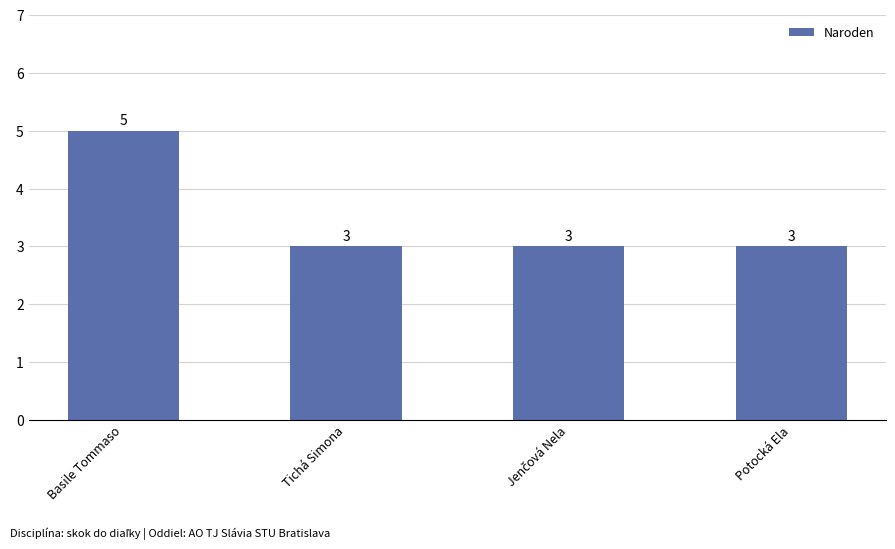

Which label corresponds to the largest value in the chart?

Basile Tommaso